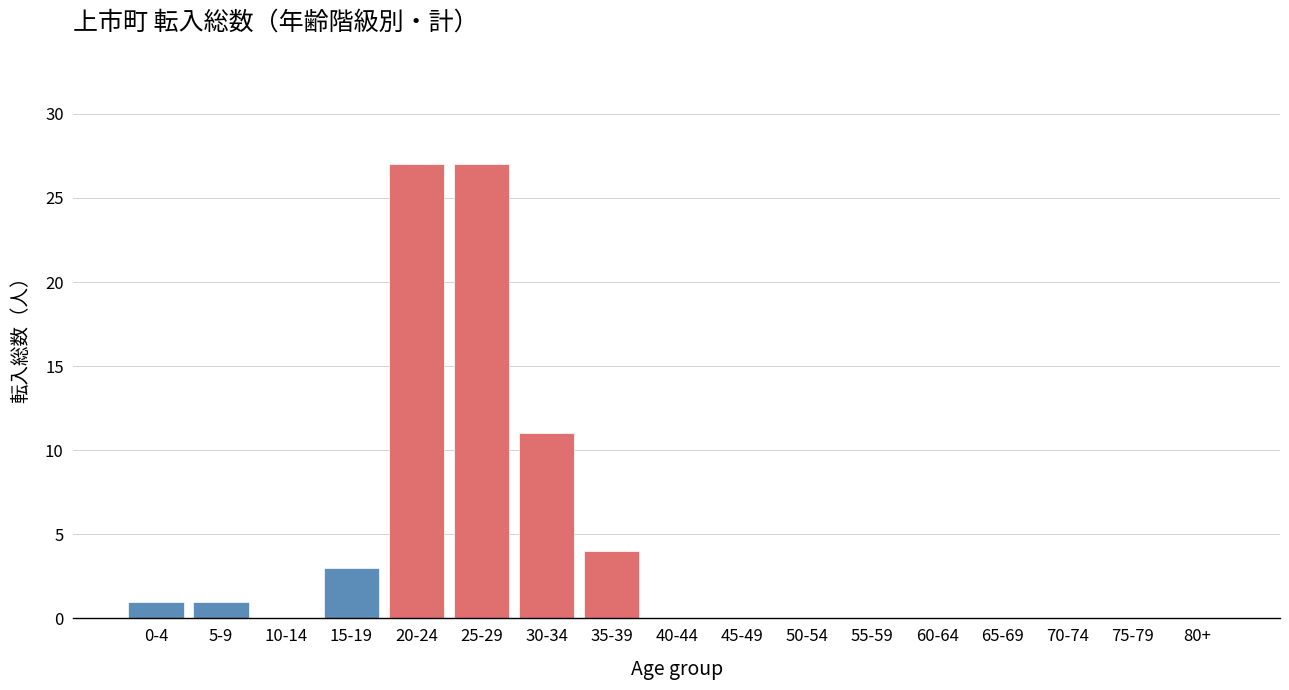

Reading right to left, list all the values displayed in this chart.

80+=0	75-79=0	70-74=0	65-69=0	60-64=0	55-59=0	50-54=0	45-49=0	40-44=0	35-39=4	30-34=11	25-29=27	20-24=27	15-19=3	10-14=0	5-9=1	0-4=1